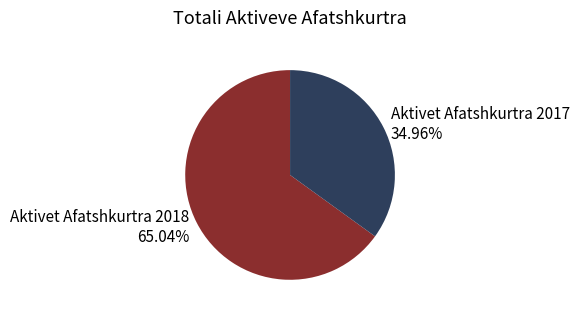

How many segments does this pie chart have?

2